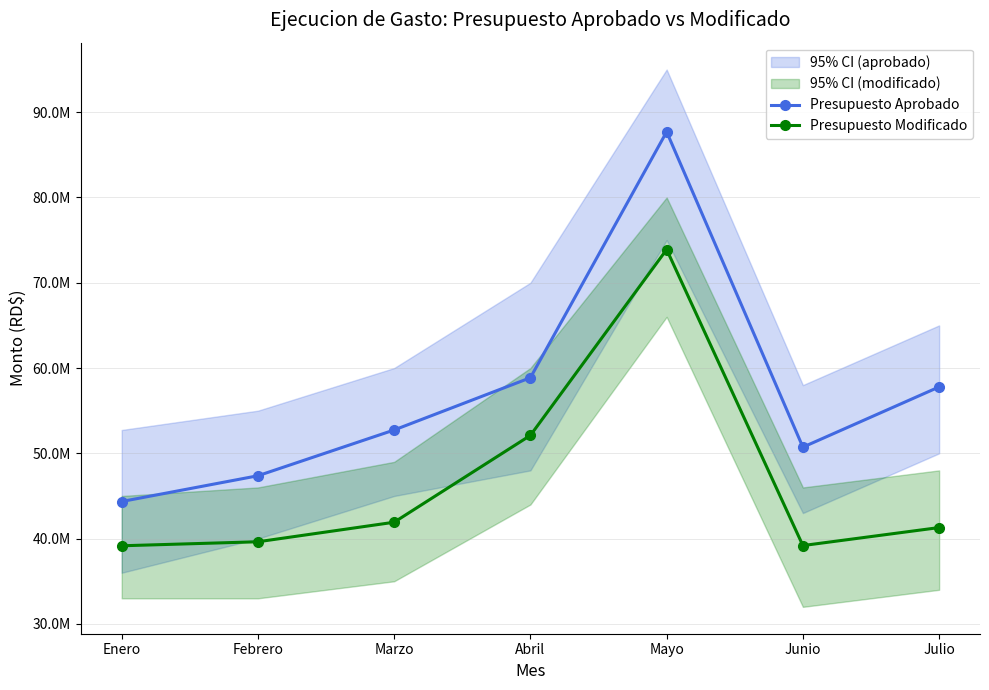

What are all the series names shown in the legend?

Presupuesto Aprobado, Presupuesto Modificado